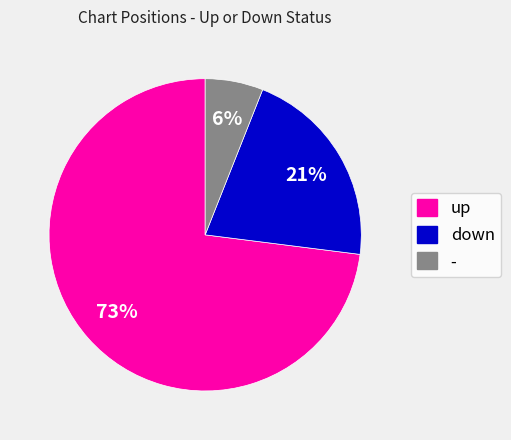

Do - and down together represent more than half of the pie?

No